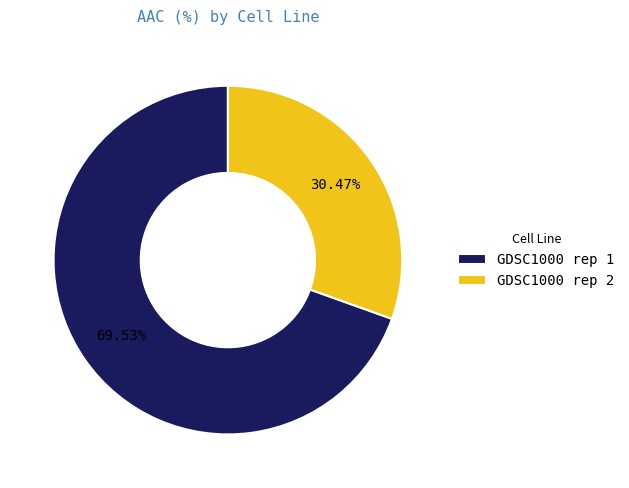

To the nearest percent, what is the combined percentage of GDSC1000 rep 1 and GDSC1000 rep 2?

100%